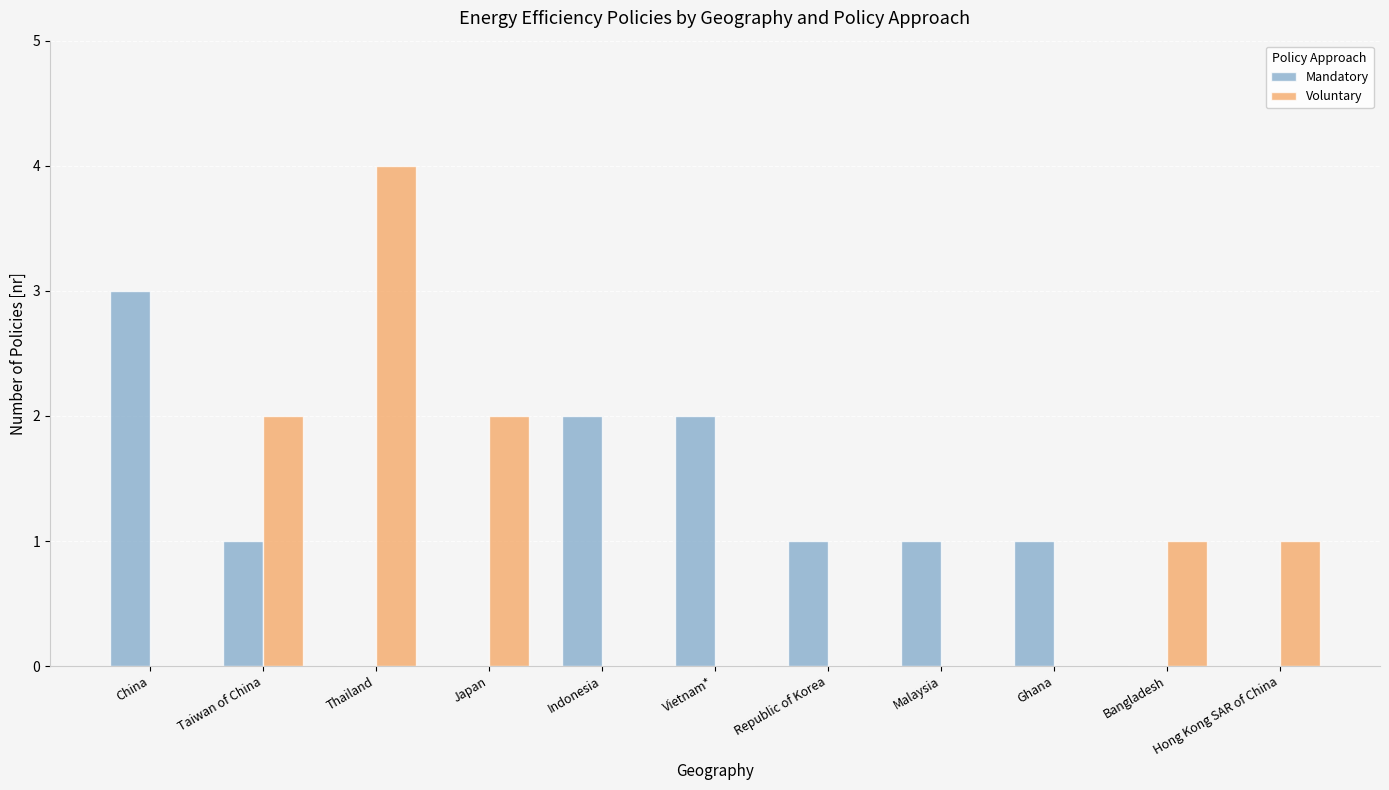

Count the number of categories in the chart.

11